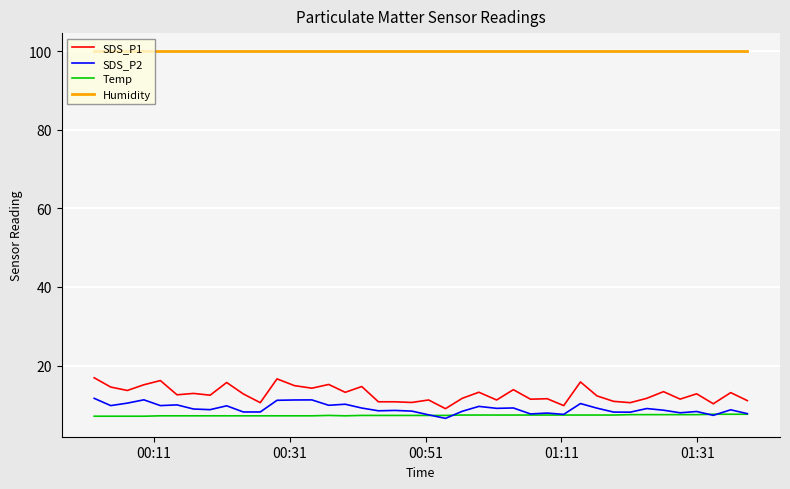

True or false: Temp and Humidity cross at least once.

False